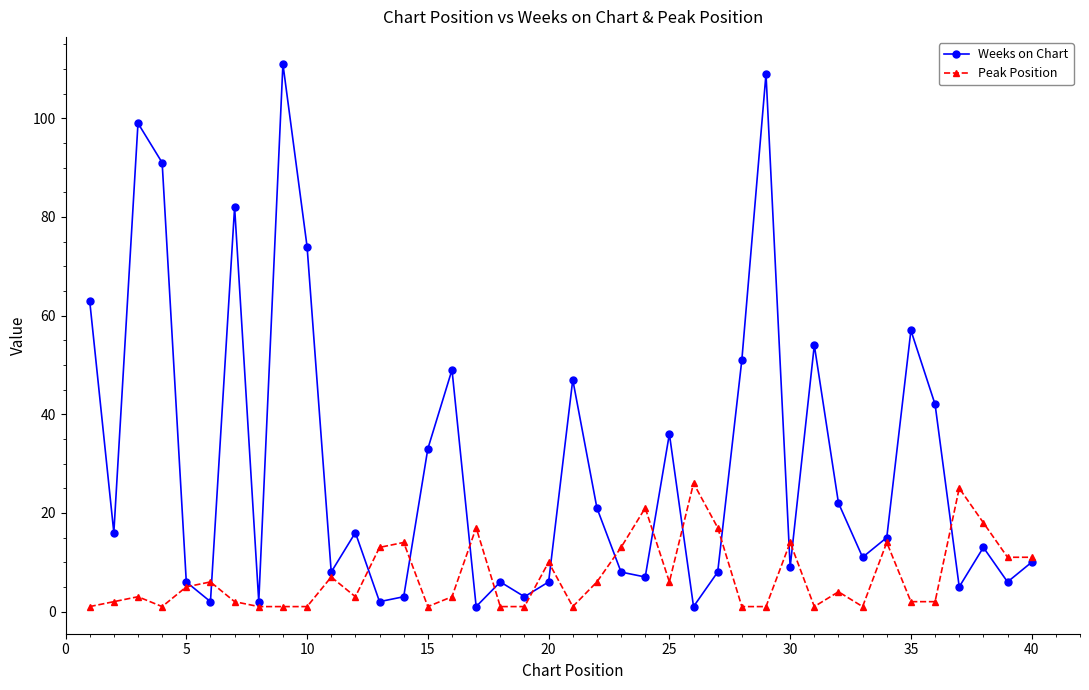

How many lines are shown in the chart?

2